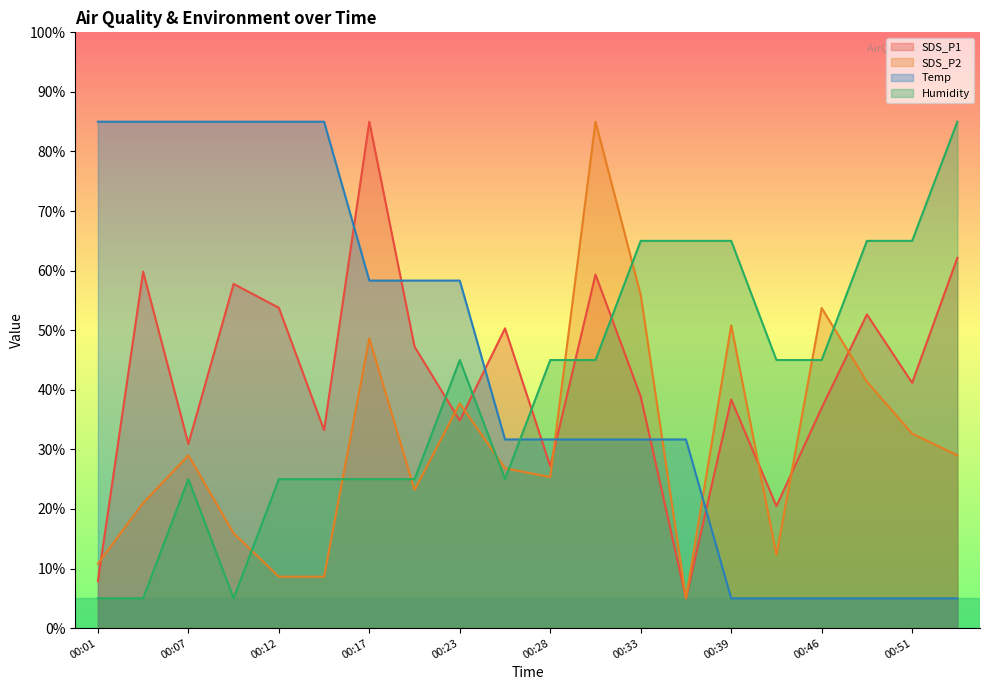

Where is Temp nearest to the value 45?

00:17